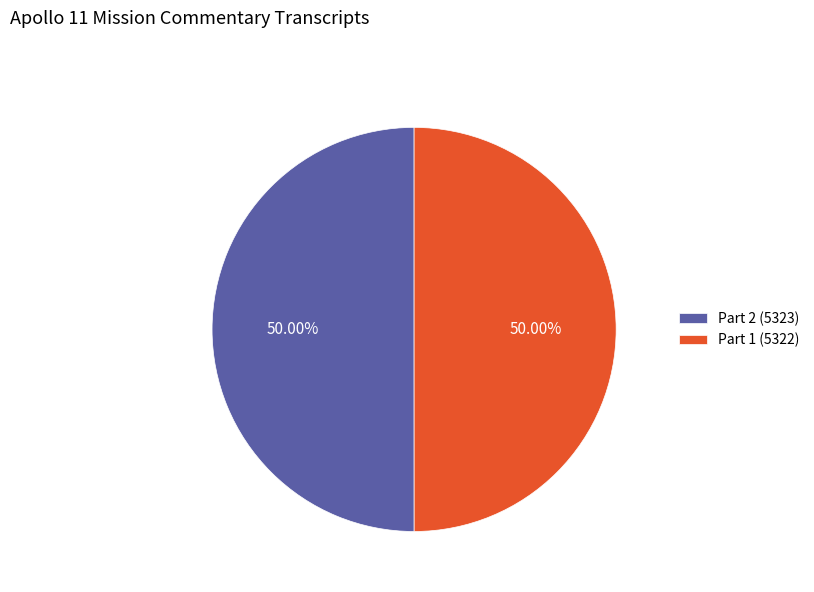

The Part 2 (5323) slice represents 50% of the pie. True or false?

True